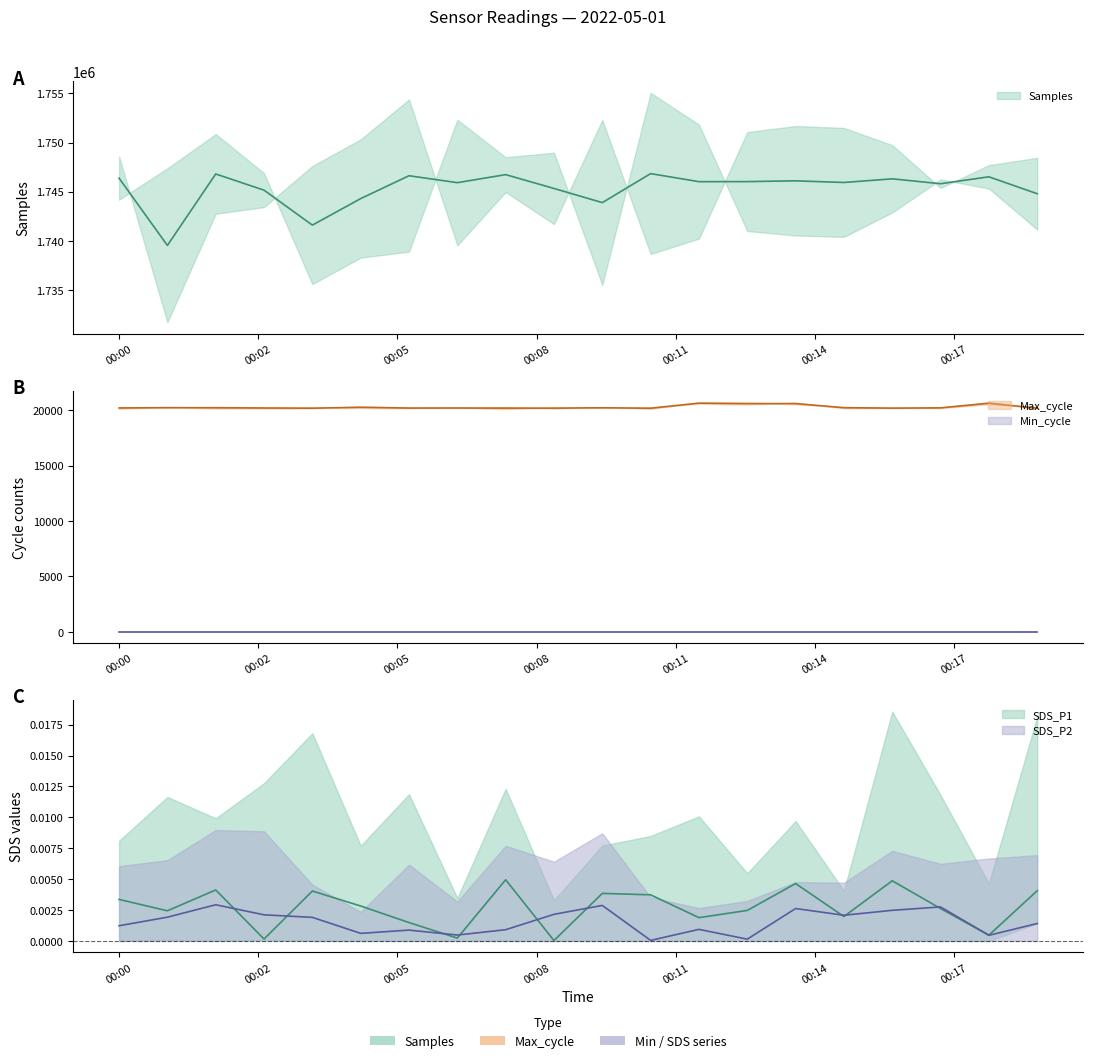

Reading right to left, transcribe all the data shown in this chart.

Samples: 2022/05/01 00:19=1744797	2022/05/01 00:18=1746515	2022/05/01 00:17=1745813	2022/05/01 00:16=1746310	2022/05/01 00:15=1745940	2022/05/01 00:14=1746107	2022/05/01 00:13=1746028	2022/05/01 00:12=1746021	2022/05/01 00:11=1746840	2022/05/01 00:10=1743891	2022/05/01 00:09=1745333	2022/05/01 00:08=1746737	2022/05/01 00:07=1745920	2022/05/01 00:06=1746625	2022/05/01 00:05=1744300	2022/05/01 00:04=1741604	2022/05/01 00:03=1745158	2022/05/01 00:02=1746804	2022/05/01 00:01=1739539	2022/05/01 00:00=1746380
Max_cycle: 2022/05/01 00:19=20202	2022/05/01 00:18=20644	2022/05/01 00:17=20226	2022/05/01 00:16=20203	2022/05/01 00:15=20241	2022/05/01 00:14=20613	2022/05/01 00:13=20611	2022/05/01 00:12=20651	2022/05/01 00:11=20195	2022/05/01 00:10=20234	2022/05/01 00:09=20202	2022/05/01 00:08=20203	2022/05/01 00:07=20214	2022/05/01 00:06=20210	2022/05/01 00:05=20280	2022/05/01 00:04=20198	2022/05/01 00:03=20214	2022/05/01 00:02=20236	2022/05/01 00:01=20247	2022/05/01 00:00=20217
Min_cycle: 2022/05/01 00:19=28	2022/05/01 00:18=28	2022/05/01 00:17=28	2022/05/01 00:16=28	2022/05/01 00:15=28	2022/05/01 00:14=28	2022/05/01 00:13=28	2022/05/01 00:12=28	2022/05/01 00:11=28	2022/05/01 00:10=28	2022/05/01 00:09=28	2022/05/01 00:08=28	2022/05/01 00:07=28	2022/05/01 00:06=28	2022/05/01 00:05=28	2022/05/01 00:04=28	2022/05/01 00:03=28	2022/05/01 00:02=28	2022/05/01 00:01=28	2022/05/01 00:00=28
SDS_P1: 2022/05/01 00:19=0	2022/05/01 00:18=0	2022/05/01 00:17=0	2022/05/01 00:16=0	2022/05/01 00:15=0	2022/05/01 00:14=0	2022/05/01 00:13=0	2022/05/01 00:12=0	2022/05/01 00:11=0	2022/05/01 00:10=0	2022/05/01 00:09=0	2022/05/01 00:08=0	2022/05/01 00:07=0	2022/05/01 00:06=0	2022/05/01 00:05=0	2022/05/01 00:04=0	2022/05/01 00:03=0	2022/05/01 00:02=0	2022/05/01 00:01=0	2022/05/01 00:00=0
SDS_P2: 2022/05/01 00:19=0	2022/05/01 00:18=0	2022/05/01 00:17=0	2022/05/01 00:16=0	2022/05/01 00:15=0	2022/05/01 00:14=0	2022/05/01 00:13=0	2022/05/01 00:12=0	2022/05/01 00:11=0	2022/05/01 00:10=0	2022/05/01 00:09=0	2022/05/01 00:08=0	2022/05/01 00:07=0	2022/05/01 00:06=0	2022/05/01 00:05=0	2022/05/01 00:04=0	2022/05/01 00:03=0	2022/05/01 00:02=0	2022/05/01 00:01=0	2022/05/01 00:00=0